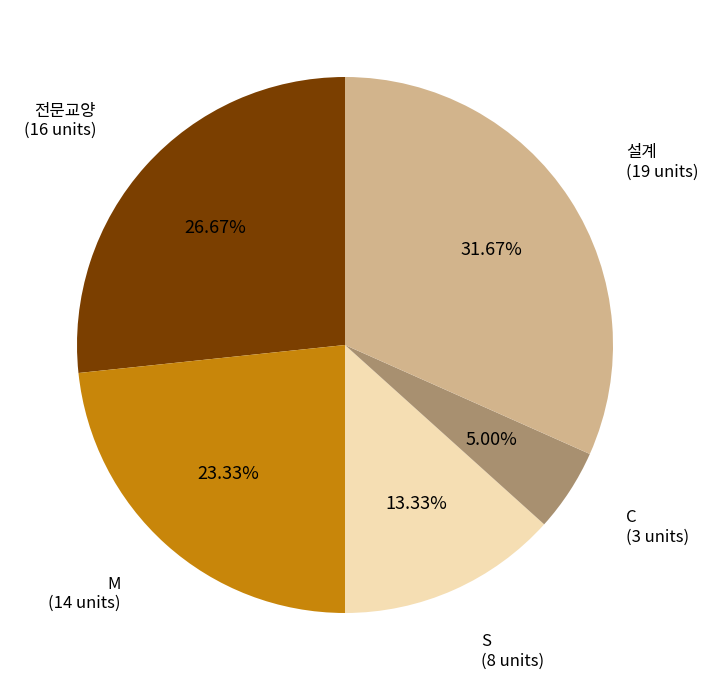

To the nearest percent, what is the combined percentage of 전문교양 and C?

32%